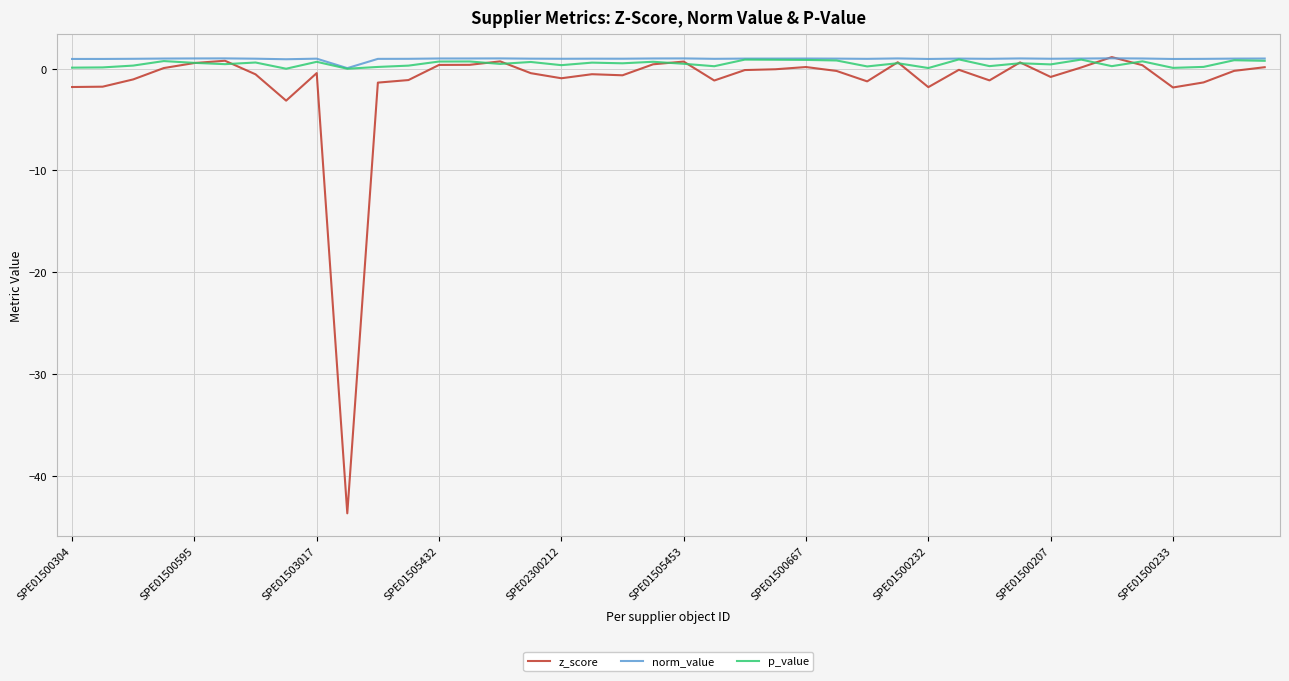

What is the highest value of the z_score series?

1.1